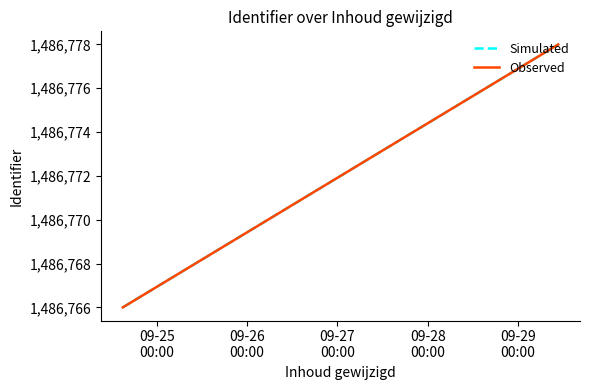

What are all the series names shown in the legend?

Simulated, Observed